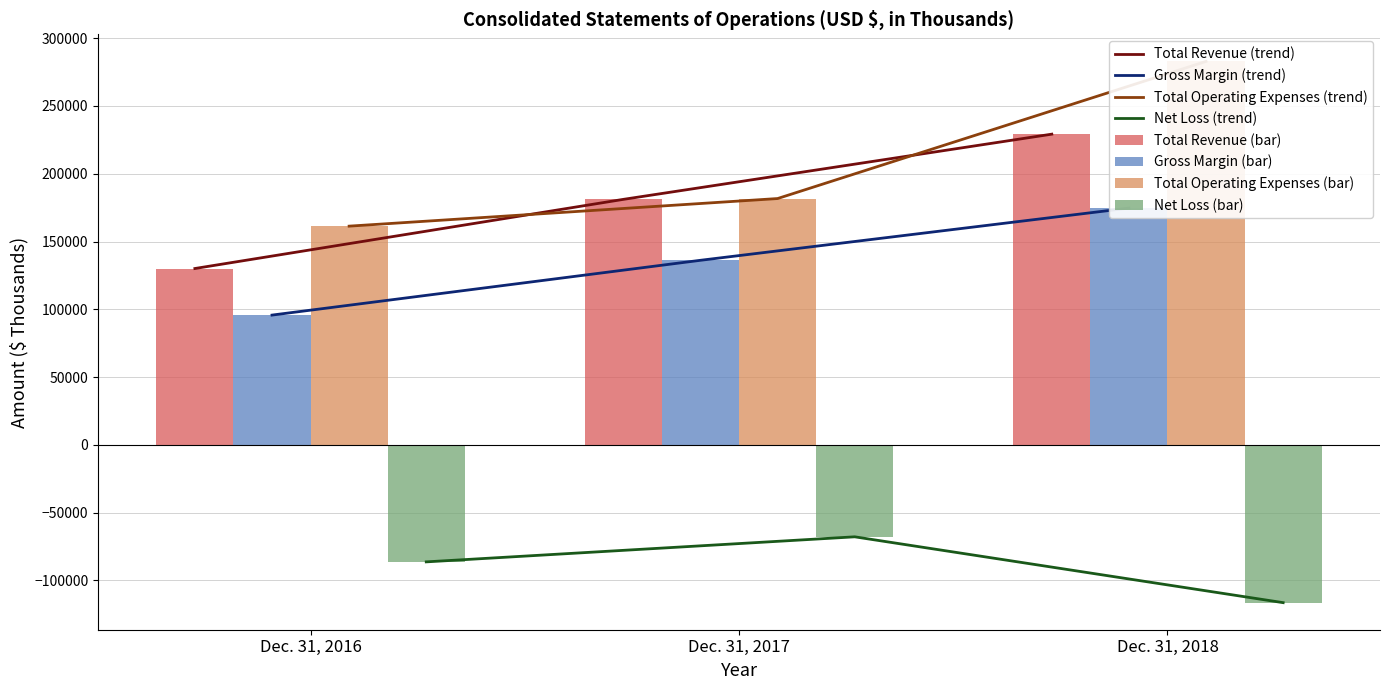

What is the total value across all series at Dec. 31, 2018?

570336